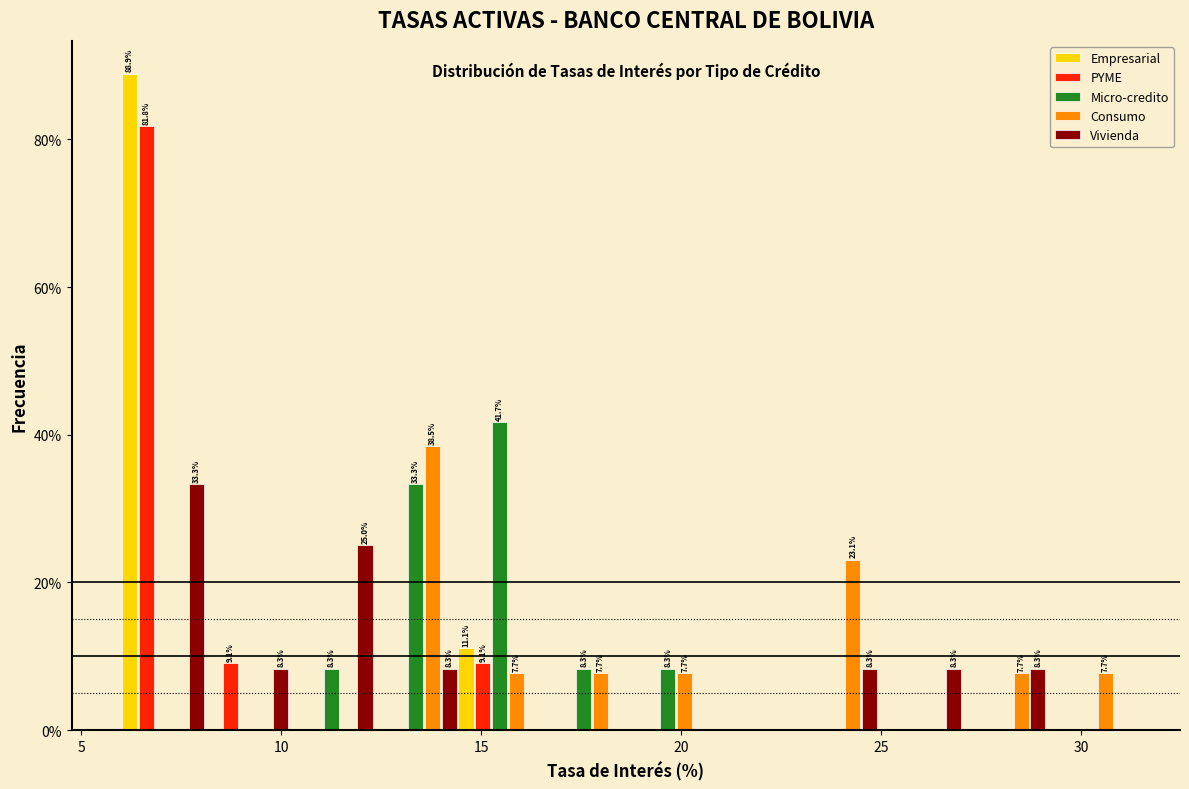

In the Vivienda series, which range on the x-axis has the tallest bar?

6.0 to 8.0